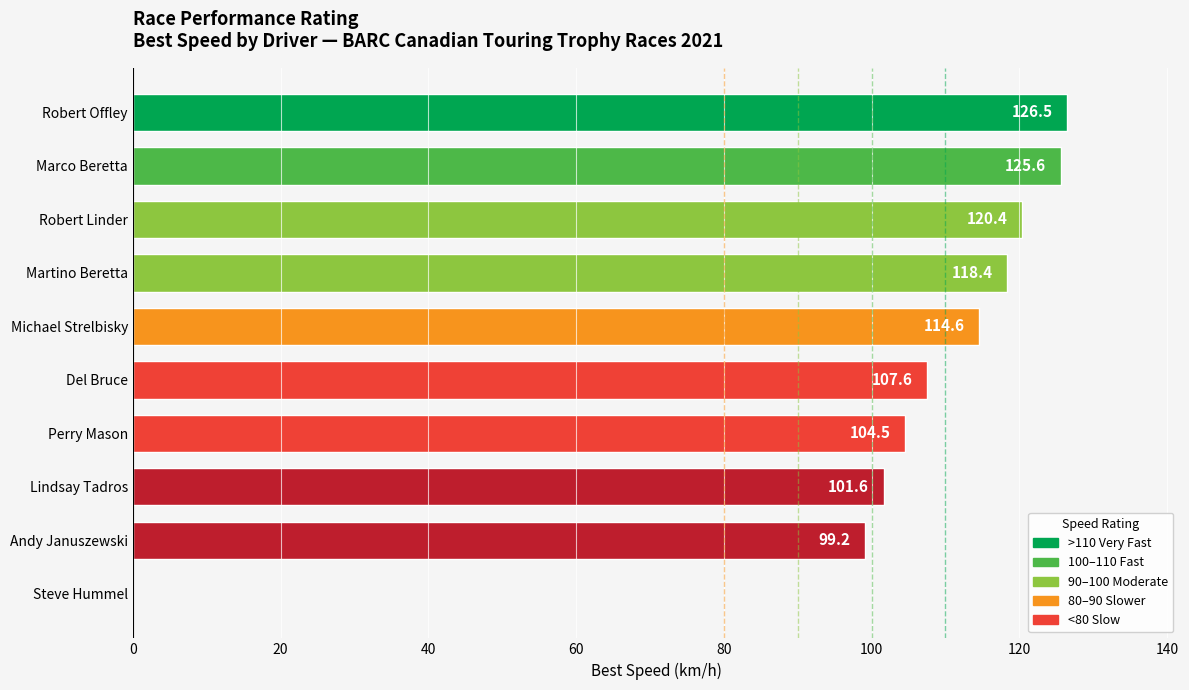

What is the sum of the values at Steve Hummel and Lindsay Tadros?

101.6